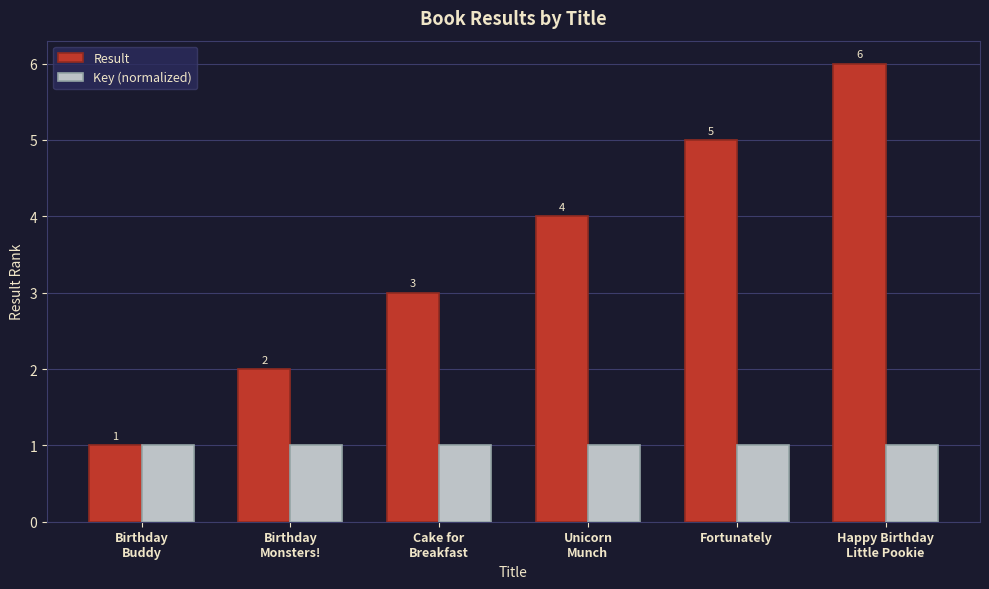

What is the difference between the second highest and second lowest values in the Result series?

3